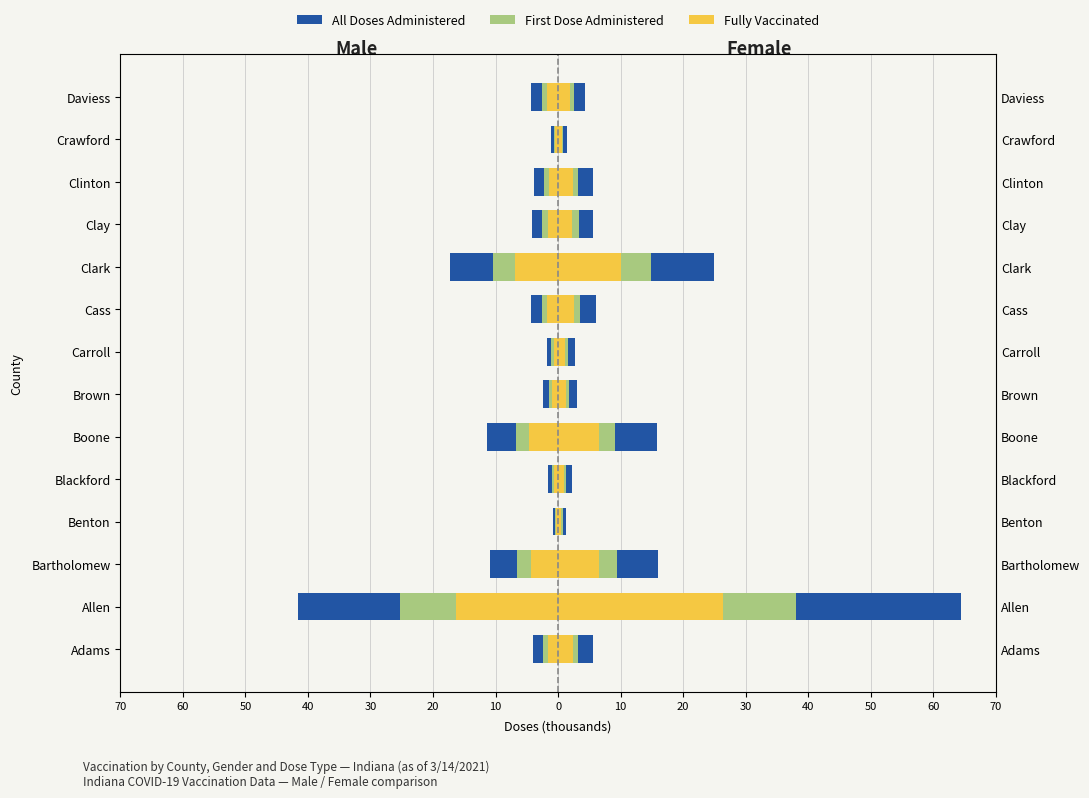

What is the value of the First Dose bar at the 3rd from the left?

-6.6